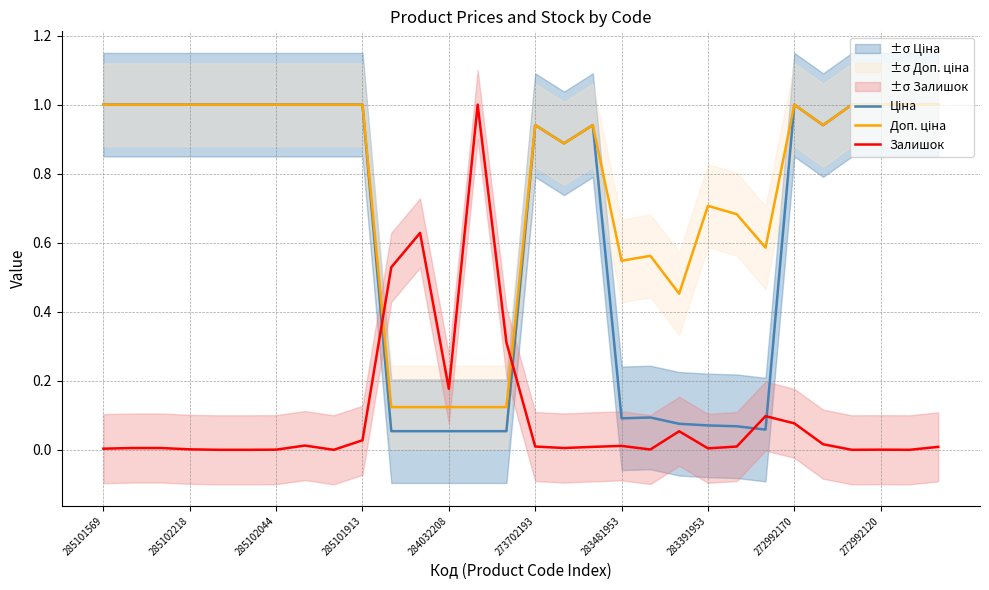

True or false: Доп. ціна has a value of 0.2 at 14.

False